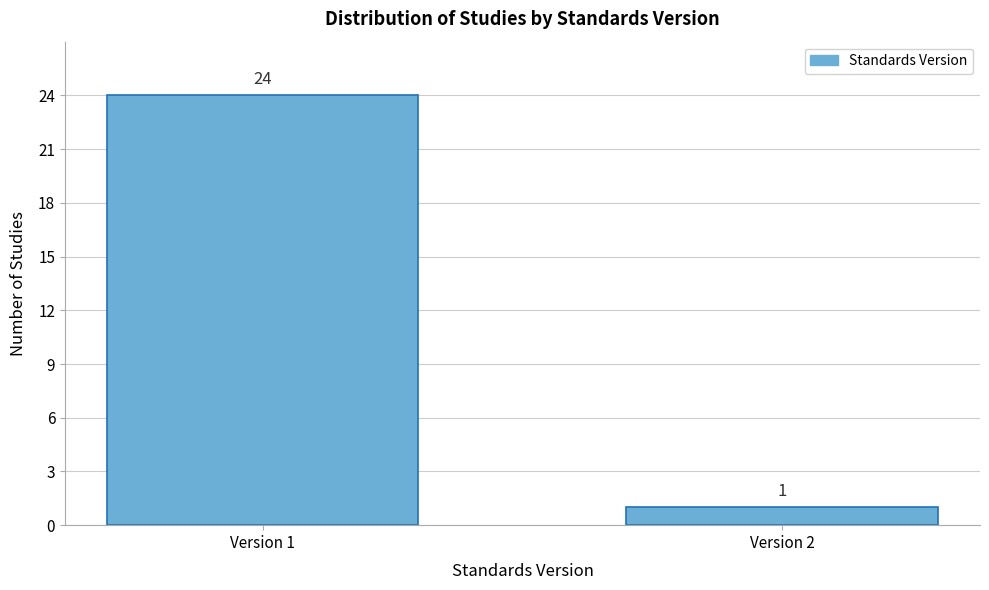

Reading right to left, extract all data points from this chart.

1	24